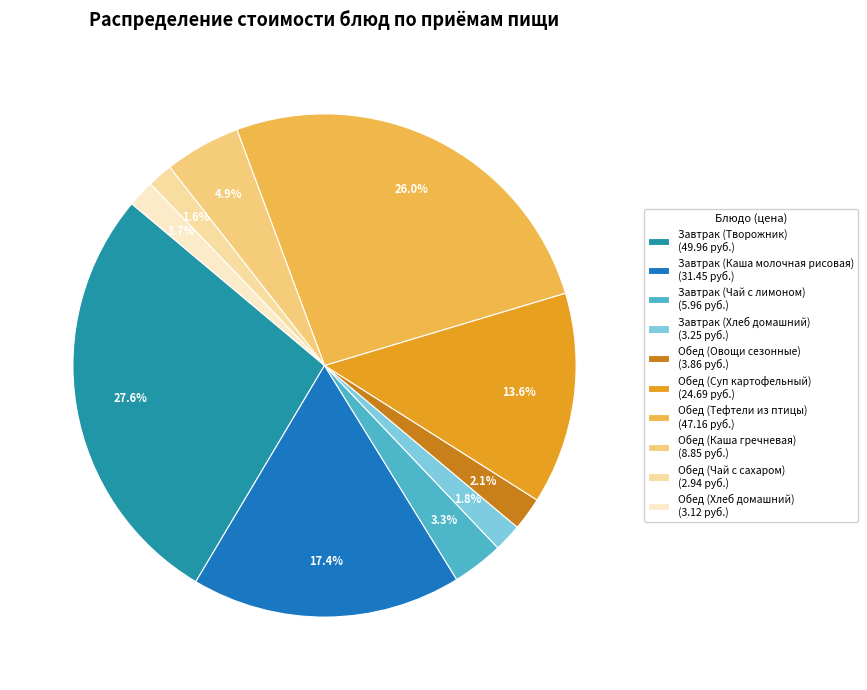

Between Обед (Каша гречневая) and Обед (Чай с сахаром), which is larger?

Обед (Каша гречневая)